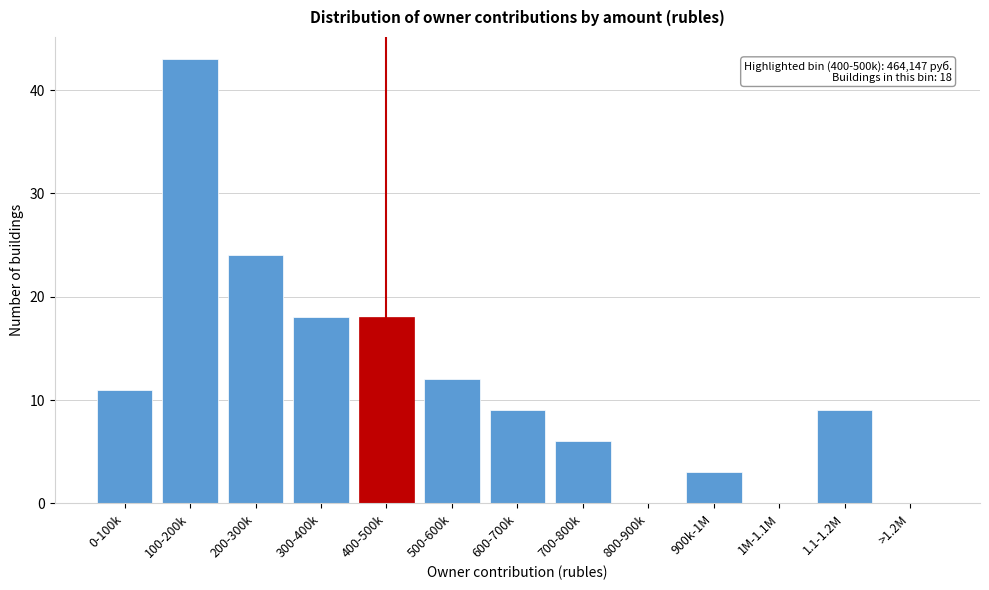

Reading left to right, what are all the values shown in this chart?

0-100k=11	100-200k=43	200-300k=24	300-400k=18	400-500k=18	500-600k=12	600-700k=9	700-800k=6	800-900k=0	900k-1M=3	1M-1.1M=0	1.1-1.2M=9	>1.2M=0